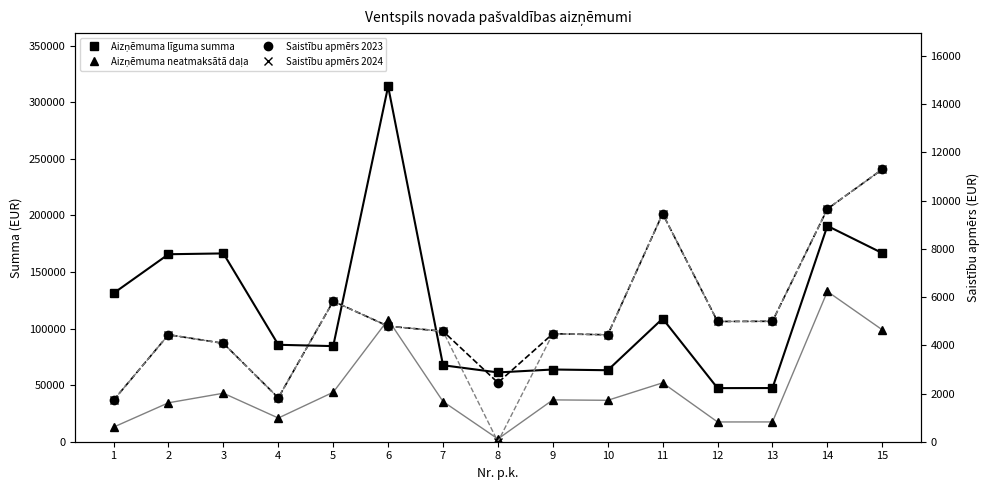

At which category does Saistību apmērs 2024 reach its first local peak?

2